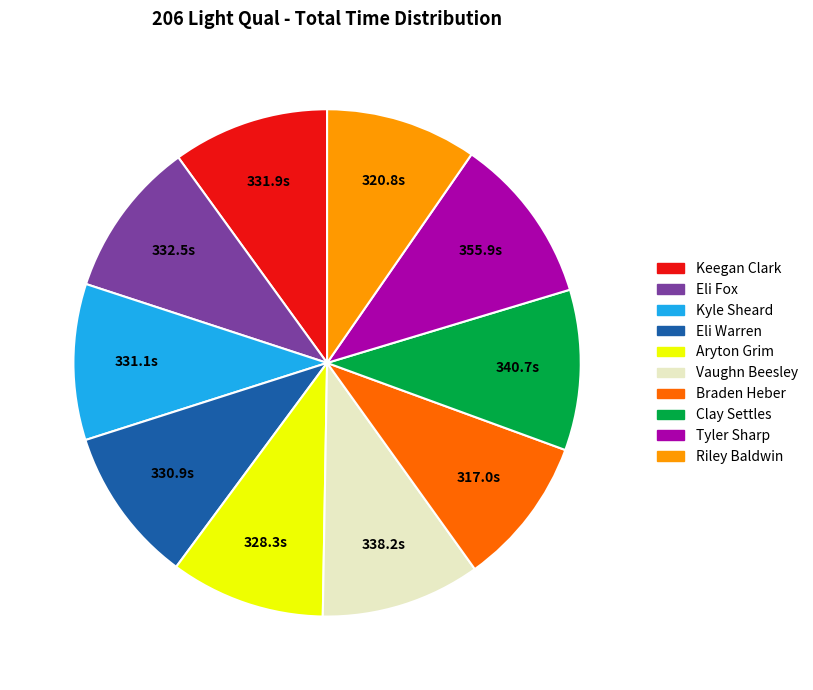

Is there any slice that represents more than half of the pie?

No